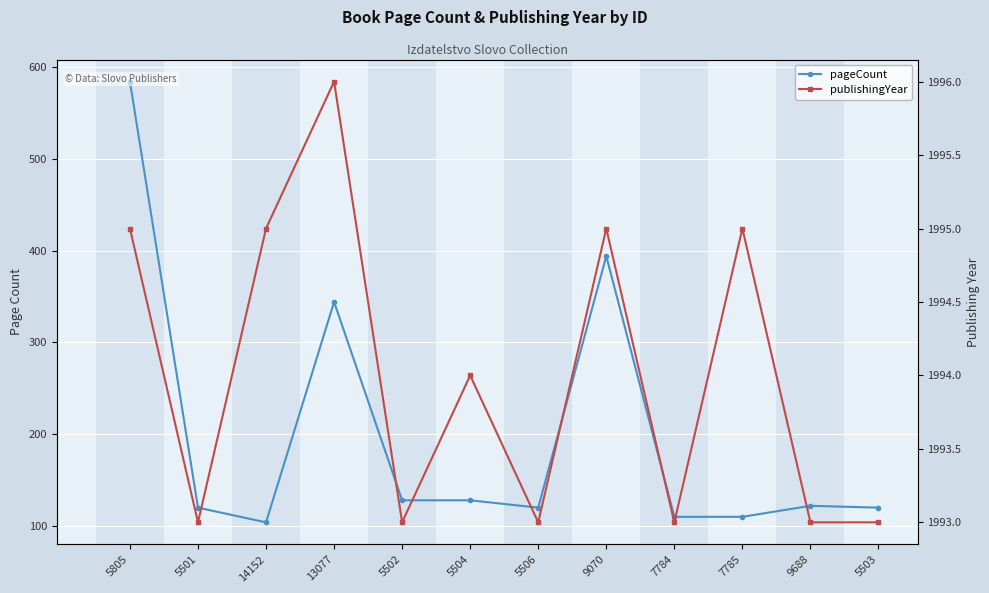

The pageCount series shows 110 at 7785. True or false?

True